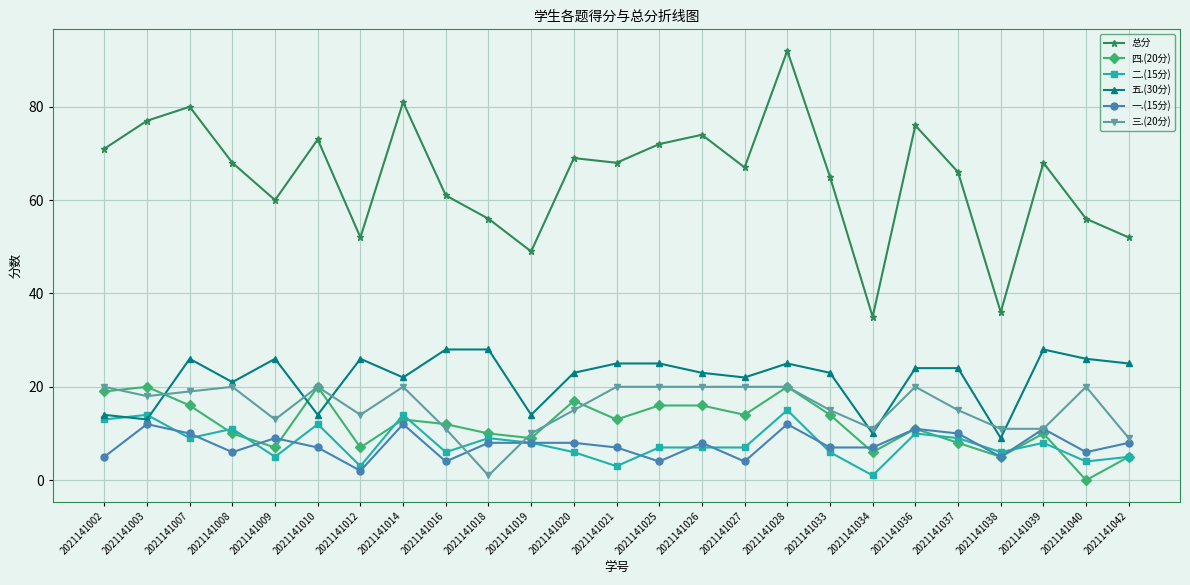

Where is 三.(20分) nearest to the value 10?

2021141019